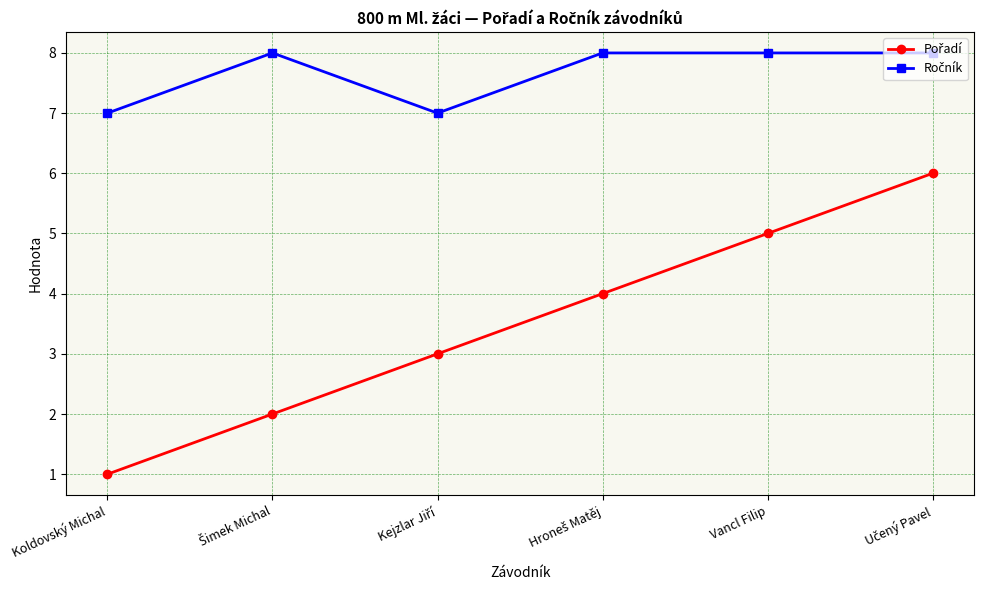

What is the difference between the highest and lowest values at Koldovský Michal?

6